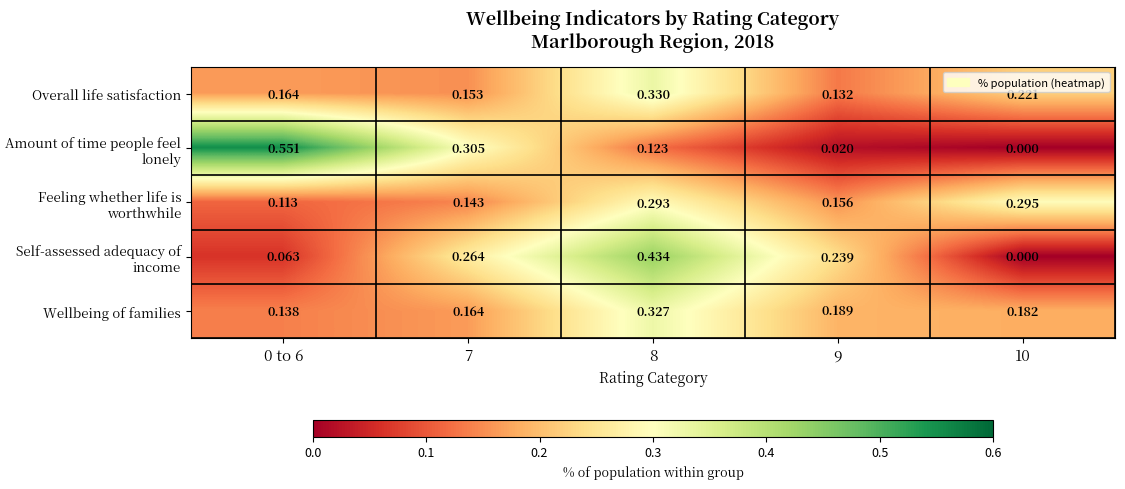

Which series changed the most between 7 and 10?

Amount of time people feel lonely